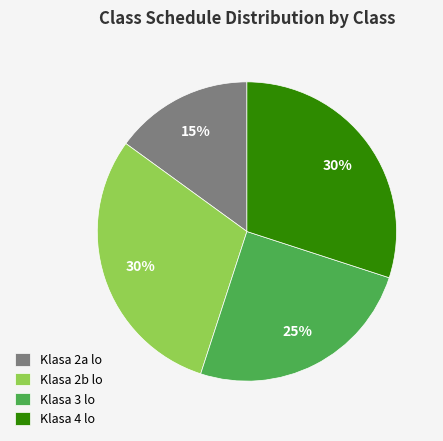

Does any single category account for the majority?

No